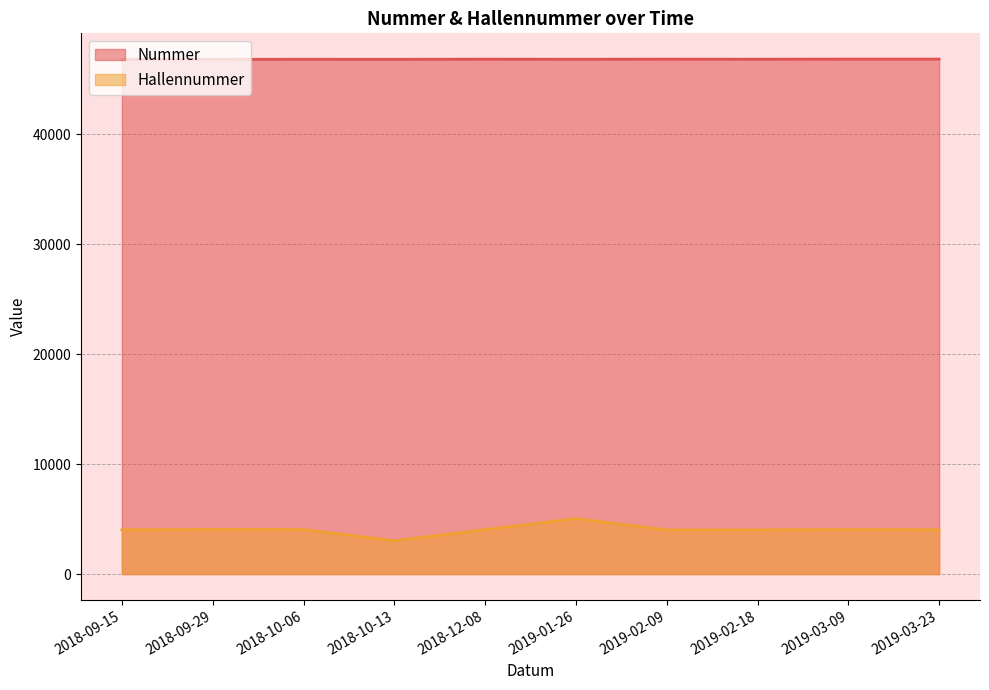

Reading right to left, list all the values displayed in this chart.

Nummer: 46818	46819	46807	46813	46803	46811	46798	46802	46795	46793
Hallennummer: 4035	4049	4016	4016	5046	4049	3030	4049	4057	4027